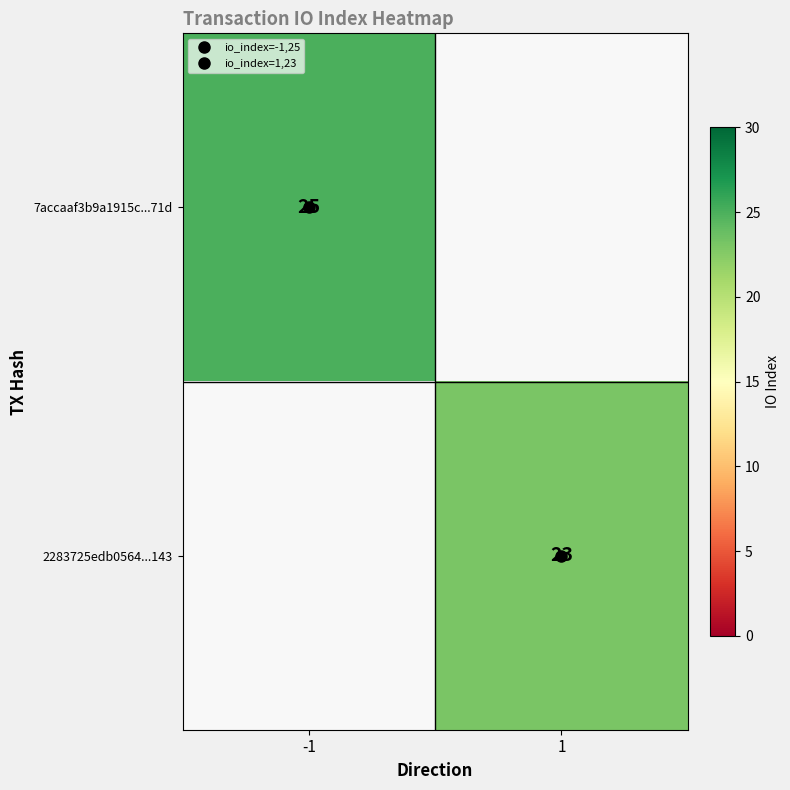

Which series changed the most between -1 and 1?

7accaaf3b9a1915c...71d